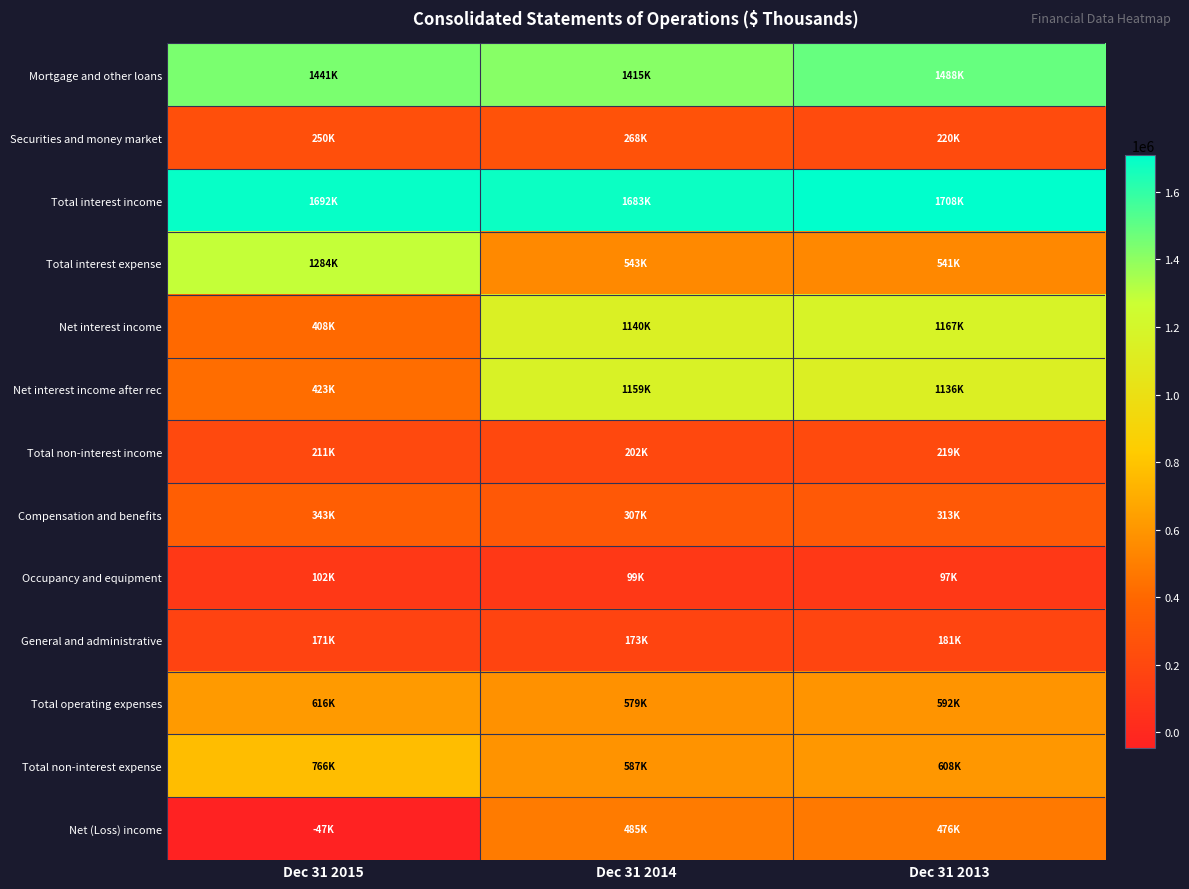

Reading right to left, what are all the values shown in this chart?

Mortgage and other loans: Dec 31 2013=1487662	Dec 31 2014=1414884	Dec 31 2015=1441462
Securities and money market: Dec 31 2013=220436	Dec 31 2014=268183	Dec 31 2015=250122
Total interest income: Dec 31 2013=1708098	Dec 31 2014=1683067	Dec 31 2015=1691584
Total interest expense: Dec 31 2013=541482	Dec 31 2014=542714	Dec 31 2015=1283509
Net interest income: Dec 31 2013=1166616	Dec 31 2014=1140353	Dec 31 2015=408075
Net interest income after rec: Dec 31 2013=1135858	Dec 31 2014=1158940	Dec 31 2015=423079
Total non-interest income: Dec 31 2013=218830	Dec 31 2014=201593	Dec 31 2015=210763
Compensation and benefits: Dec 31 2013=313196	Dec 31 2014=306848	Dec 31 2015=342624
Occupancy and equipment: Dec 31 2013=97252	Dec 31 2014=99016	Dec 31 2015=102435
General and administrative: Dec 31 2013=181330	Dec 31 2014=173306	Dec 31 2015=170541
Total operating expenses: Dec 31 2013=591778	Dec 31 2014=579170	Dec 31 2015=615600
Total non-interest expense: Dec 31 2013=607562	Dec 31 2014=587467	Dec 31 2015=765855
Net (Loss) income: Dec 31 2013=475547	Dec 31 2014=485397	Dec 31 2015=-47156